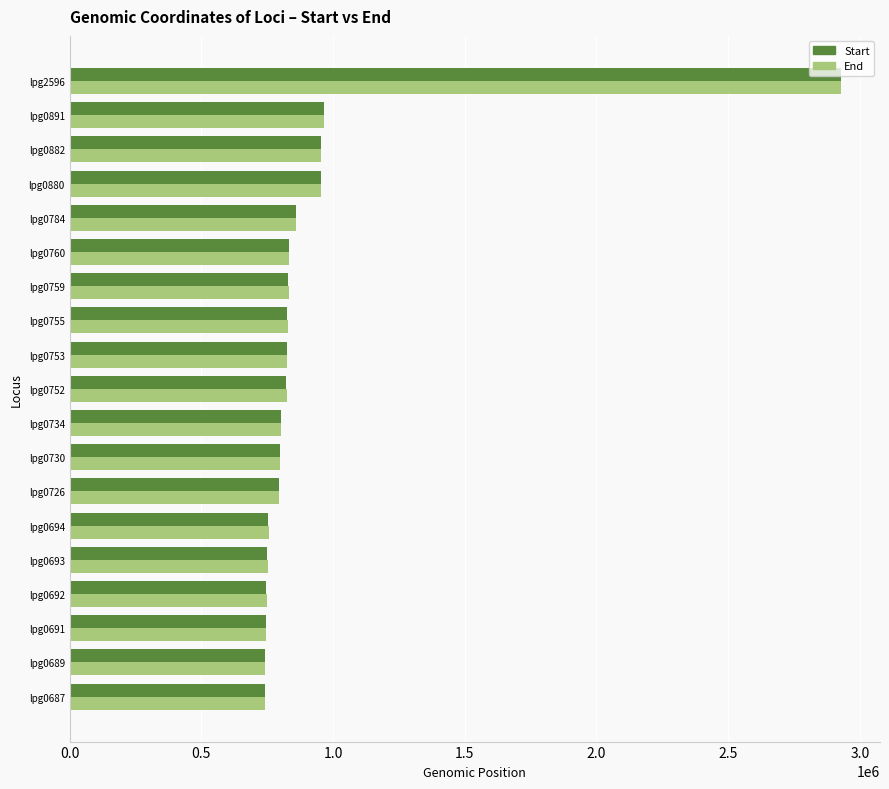

What is the difference between the second highest and minimum values in the Start series?

224421